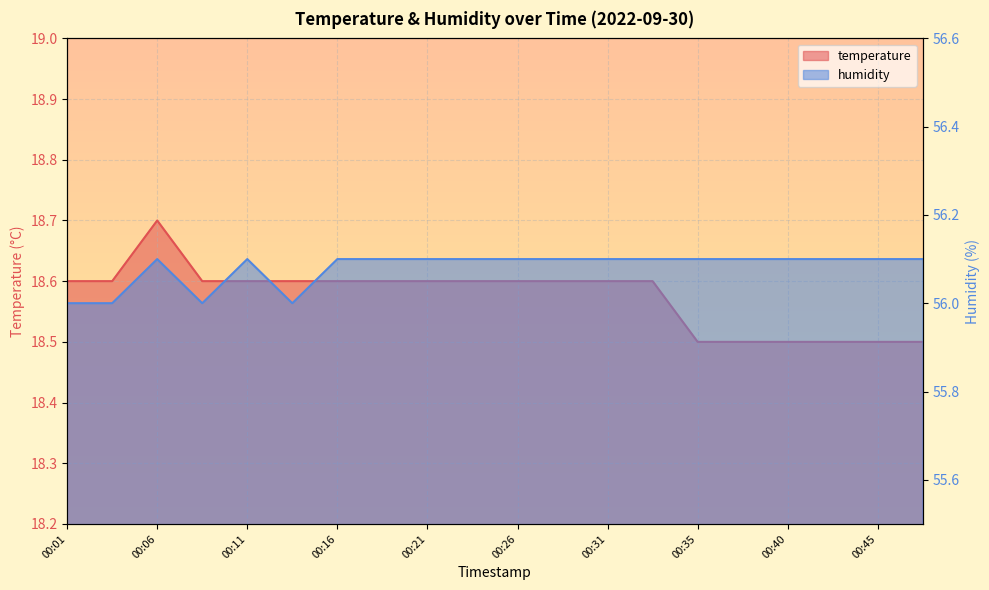

Is the value of humidity at 00:16 greater than the value of temperature at 00:33?

Yes